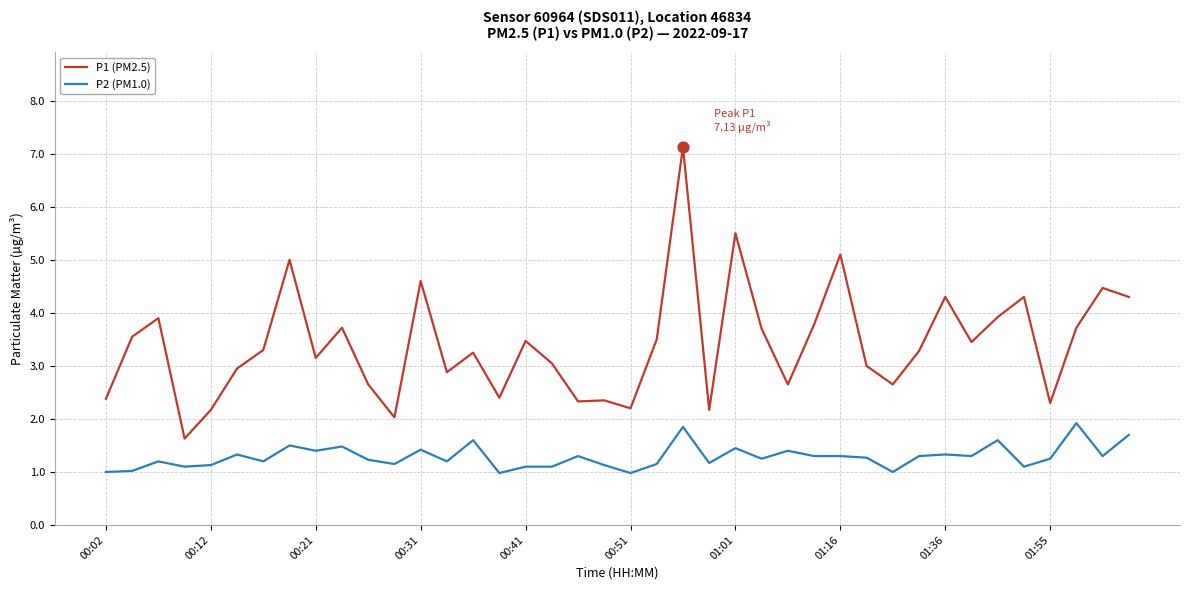

Which series has the largest total across all categories?

P1 (PM2.5)